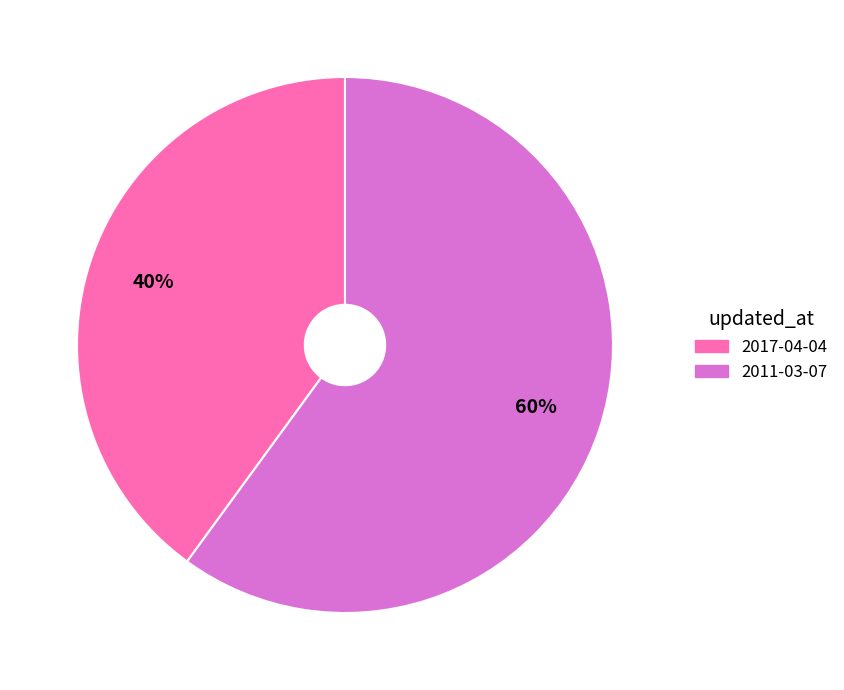

To the nearest percent, what is the difference between the largest and smallest slice percentages?

20%